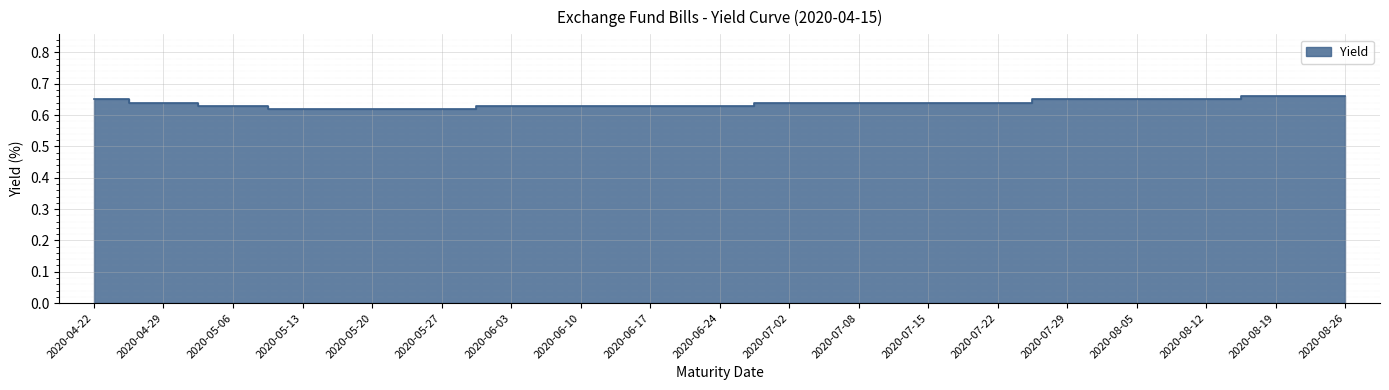

Rank the categories by value from lowest to highest.

2020-05-13, 2020-05-20, 2020-05-27, 2020-05-06, 2020-06-03, 2020-06-10, 2020-06-17, 2020-06-24, 2020-04-29, 2020-07-02, 2020-07-08, 2020-07-15, 2020-07-22, 2020-04-22, 2020-07-29, 2020-08-05, 2020-08-12, 2020-08-19, 2020-08-26